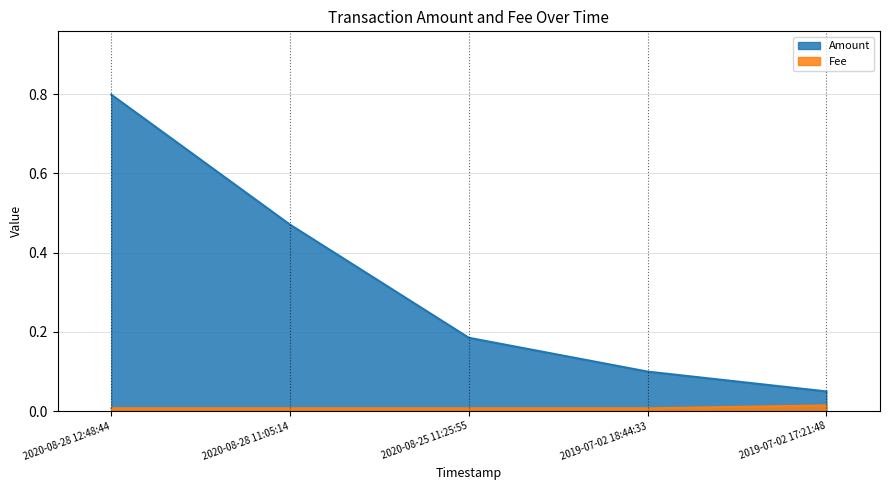

What is the sum of the Amount values at 2020-08-25 11:25:55 and 2019-07-02 18:44:33?

0.3